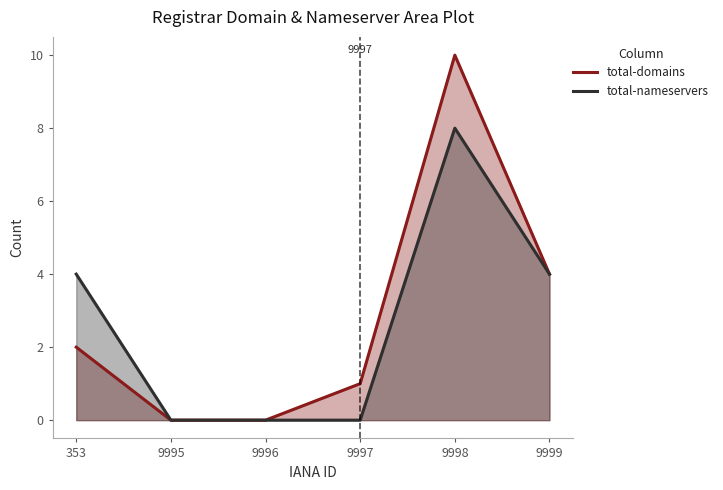

How many interior local peaks does the total-domains series have?

1